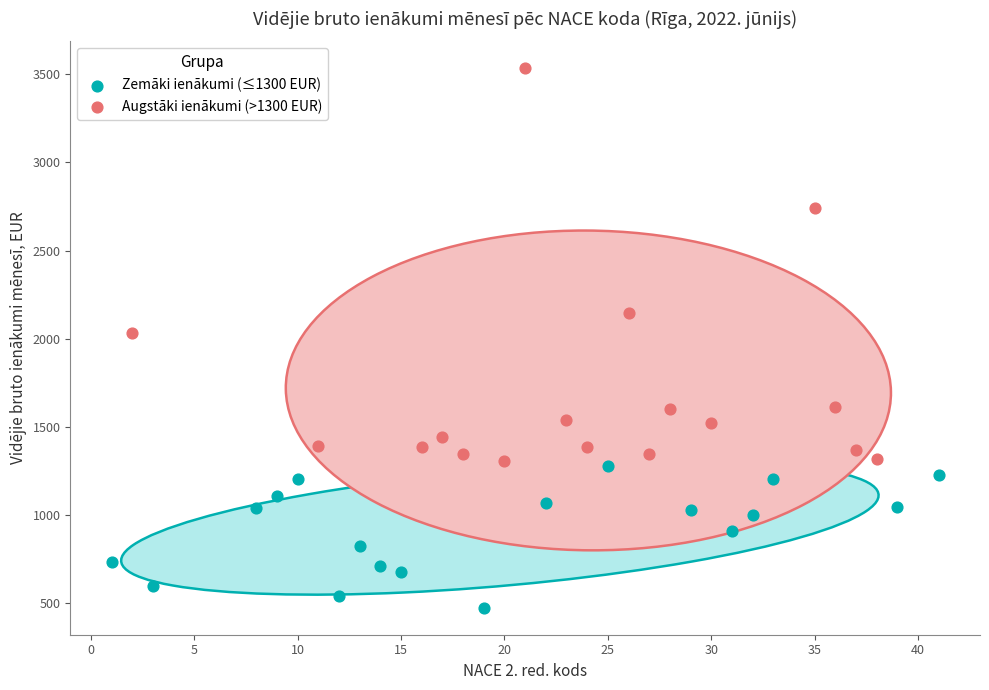

Which series reaches the maximum Y coordinate?

Augstāki ienākumi (>1300 EUR)